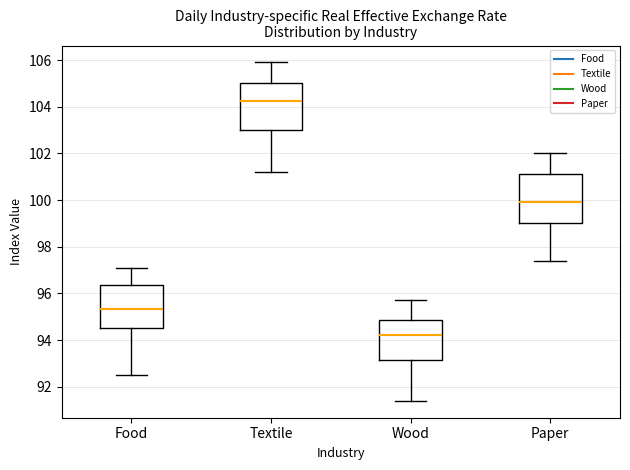

Which box's median line is the highest?

Textile